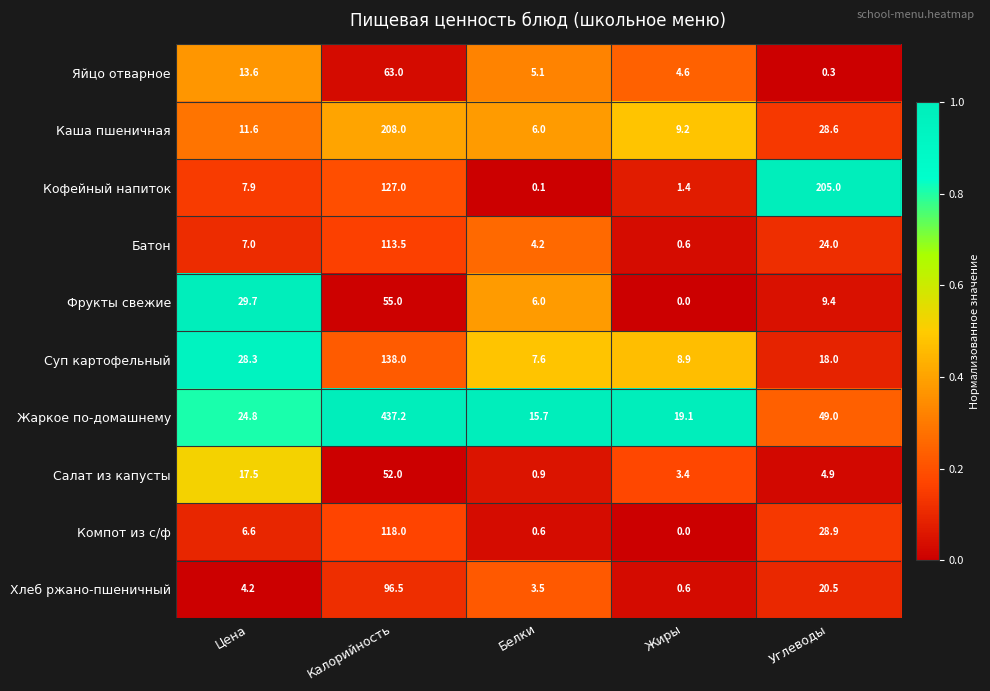

At which category is the sum across all series the highest?

Калорийность